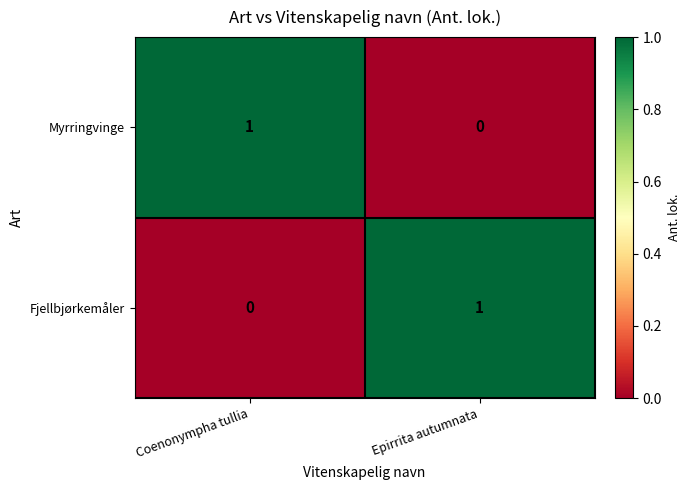

Where is Fjellbjørkemåler nearest to the value 0?

Coenonympha tullia